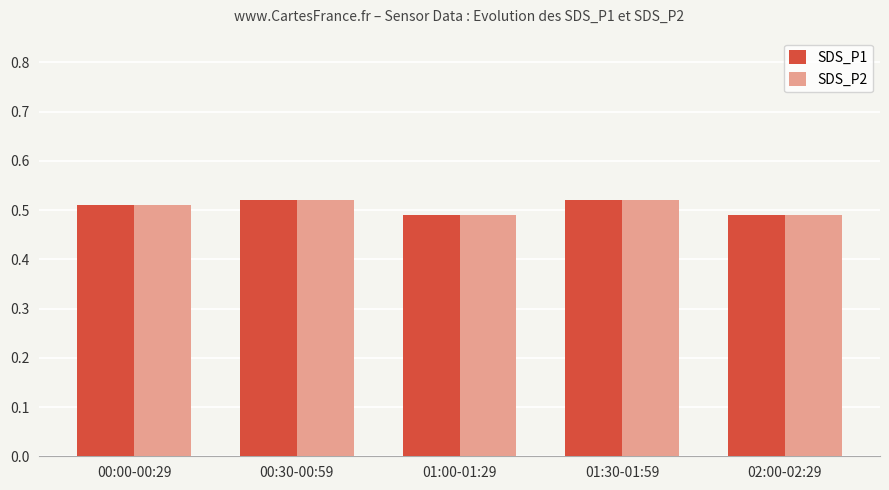

What is the total value across all series at 01:30-01:59?

1.0